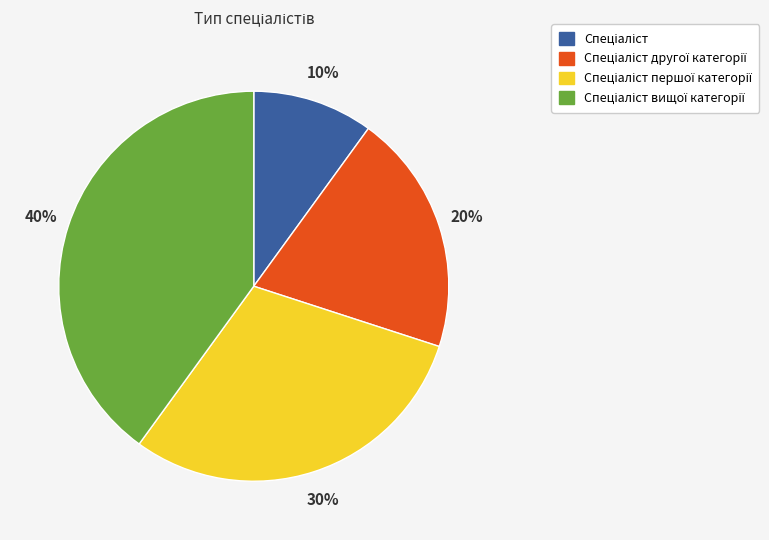

To the nearest percent, what is the average slice percentage?

25%